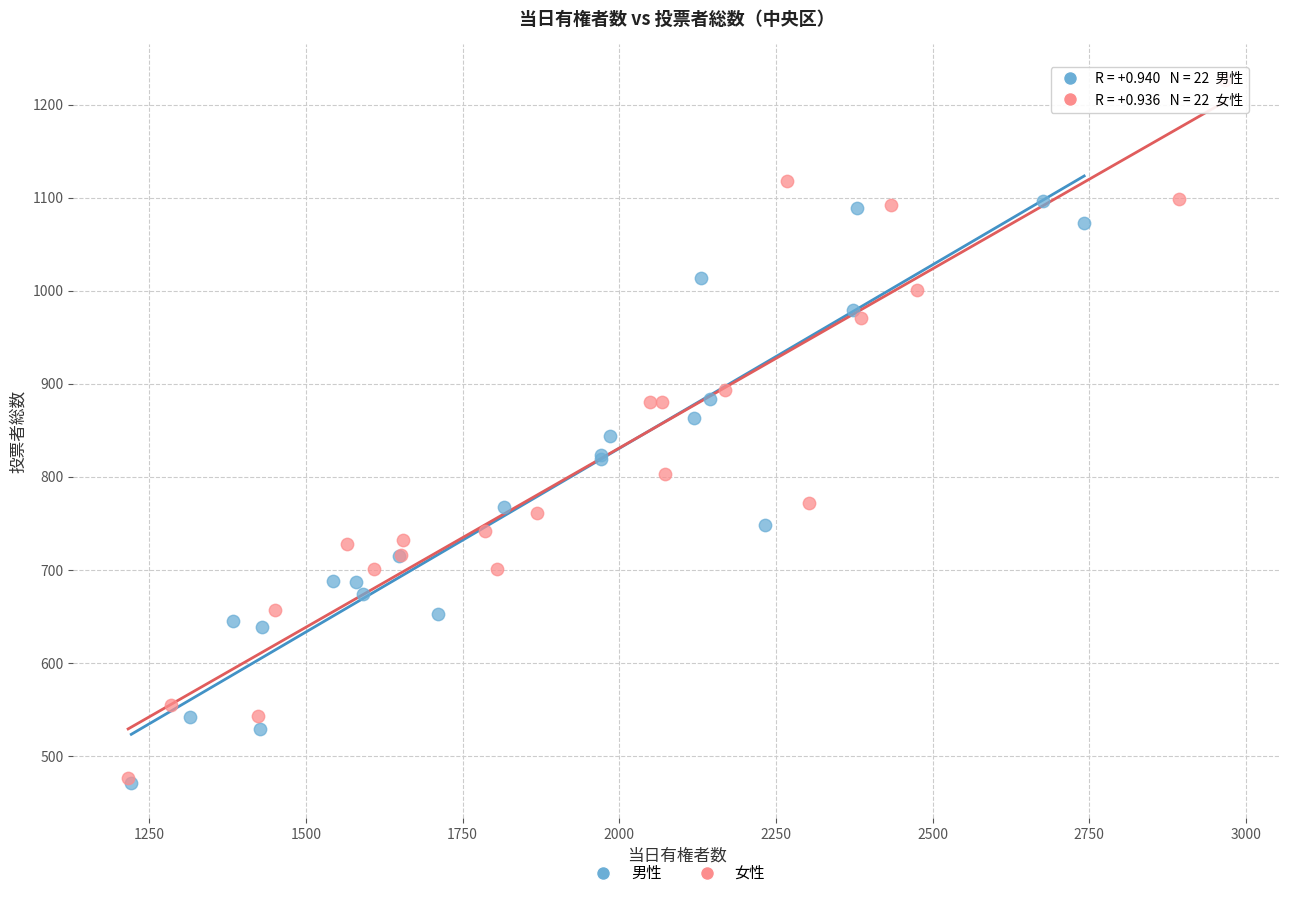

Which series contains the highest Y value?

女性